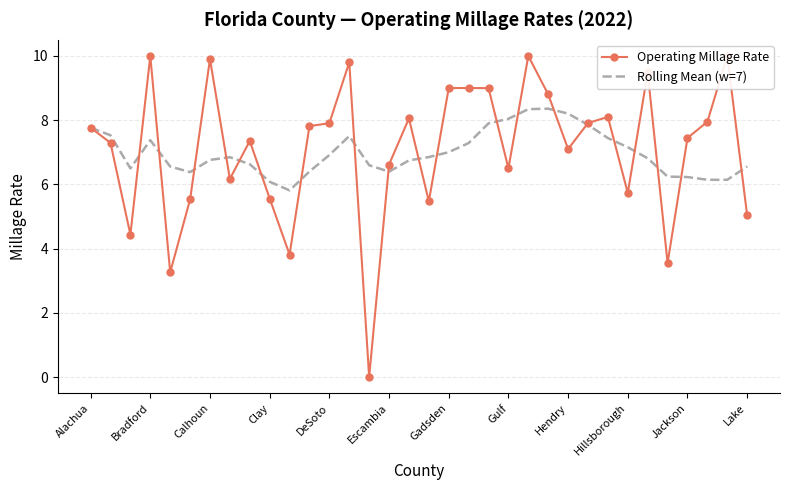

What is the minimum value for Rolling Mean (w=7)?

5.8